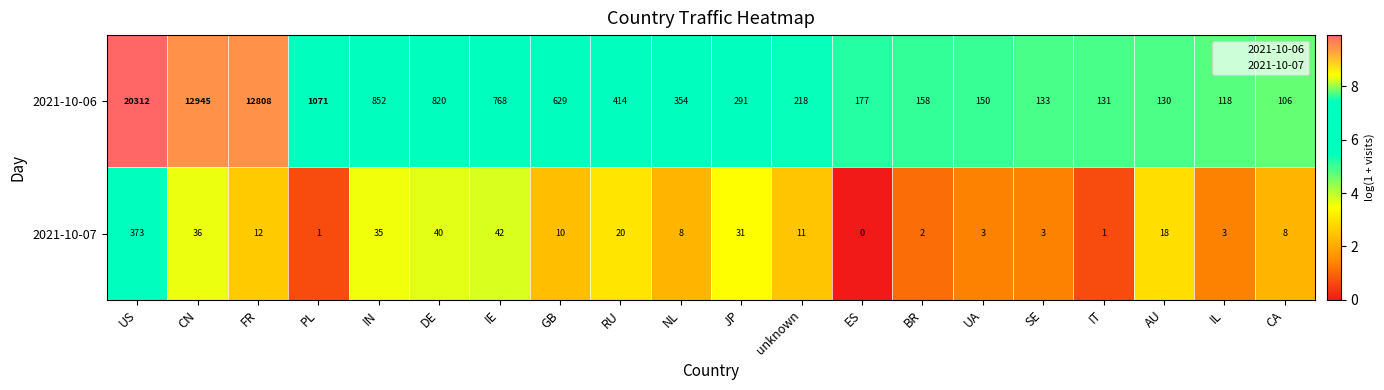

Is it true that 2021-10-06 equals 12945 at CN?

True